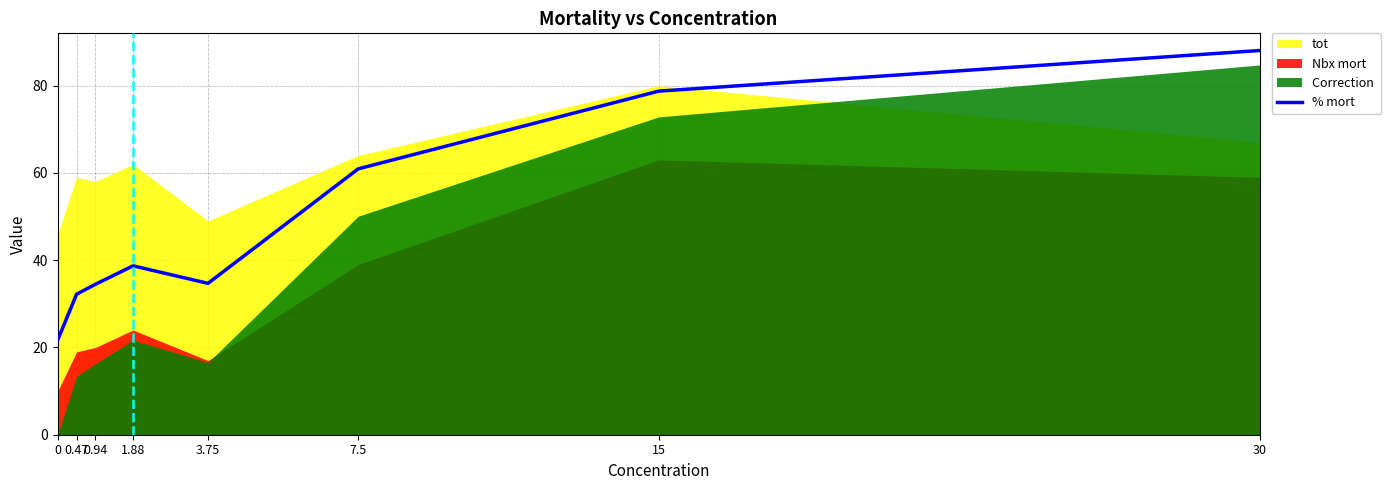

What is the label of the 7th point from the right?

0.47